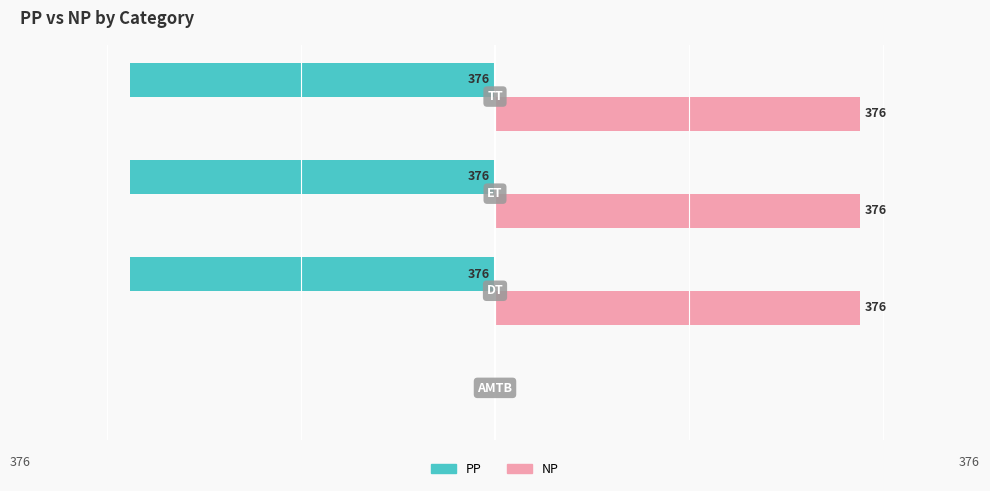

How many PP values are between -376 and 0?

4